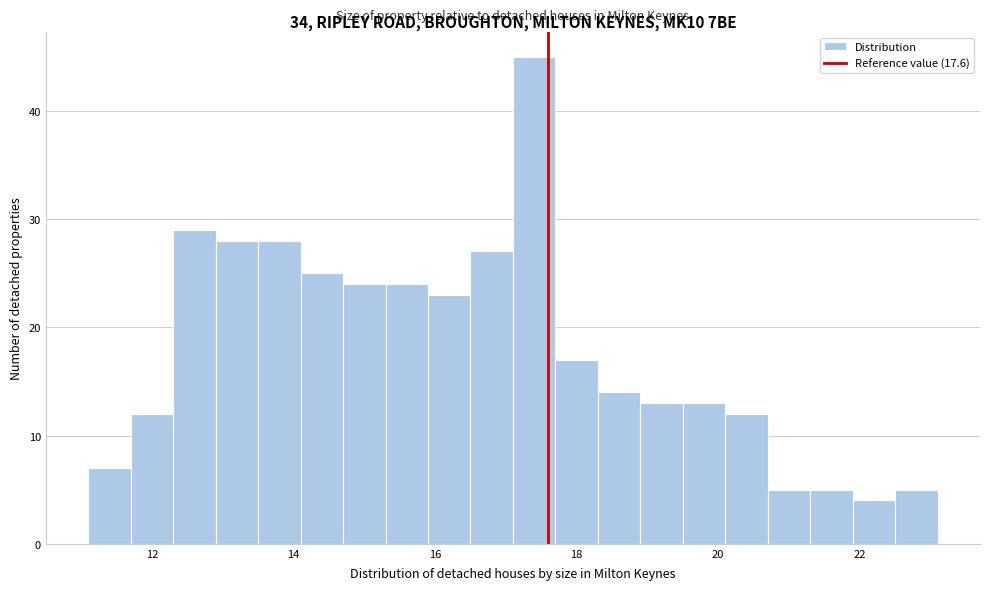

Read against the x-axis, roughly where is the centre of the tallest bar?

17.4